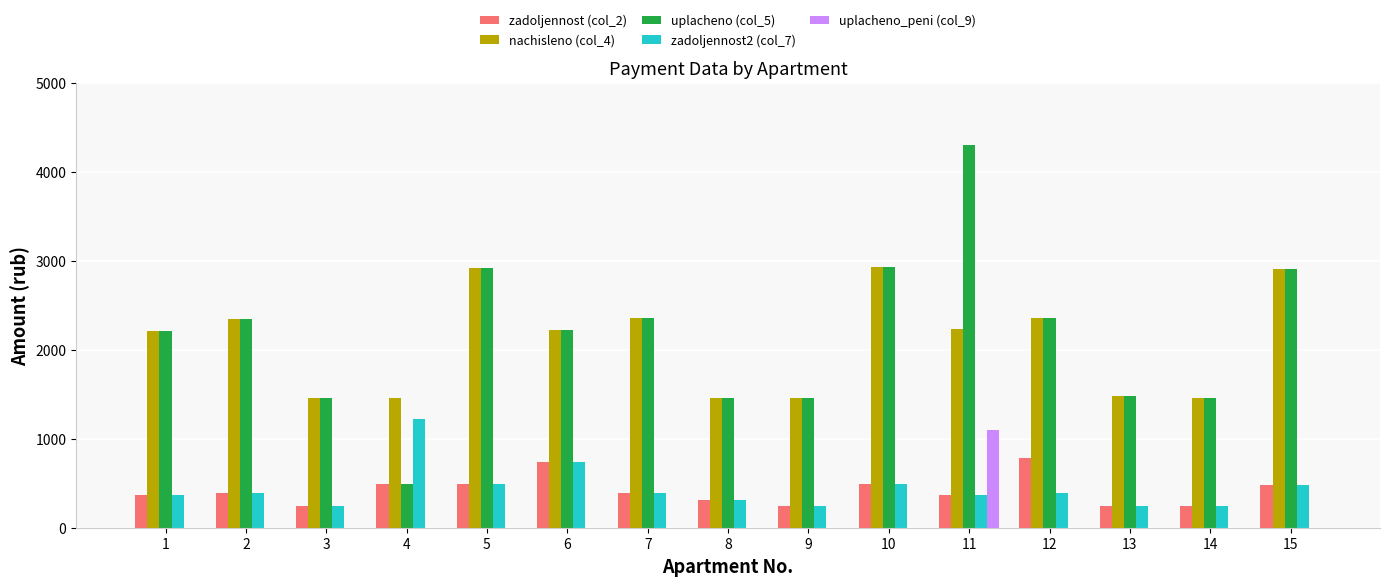

At which category is the sum across all series the highest?

11